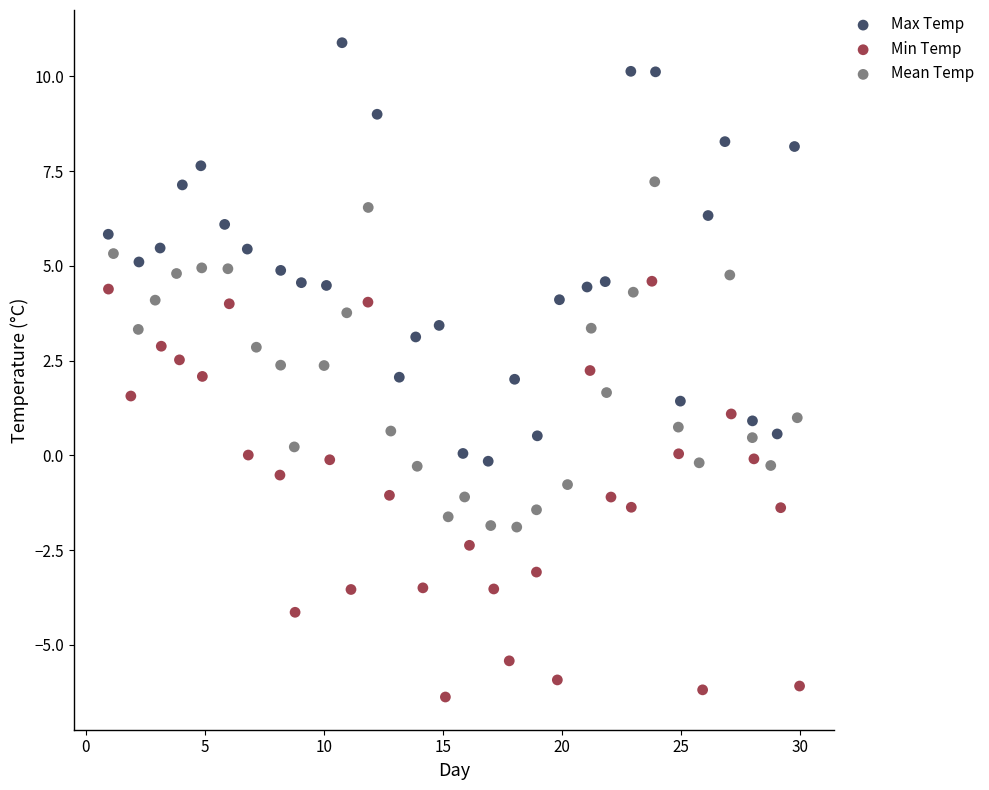

Which series reaches the maximum Y coordinate?

Max Temp